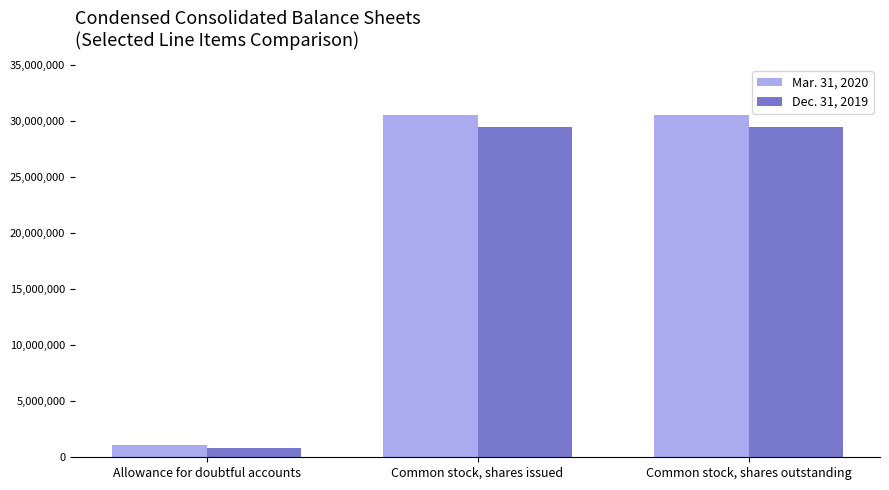

List the series in order of their overall mean, highest first.

Mar. 31, 2020, Dec. 31, 2019